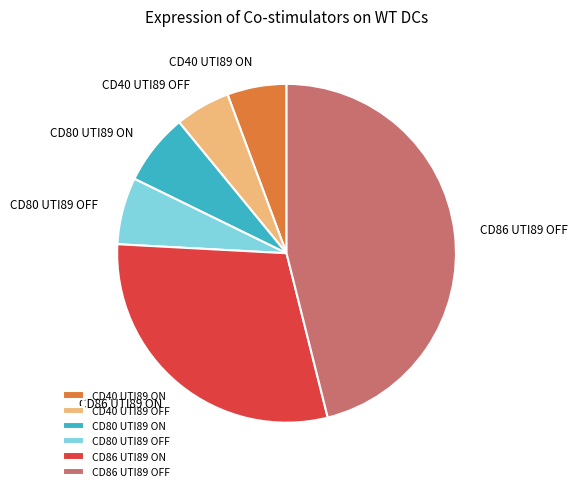

The CD40 UTI89 ON slice represents 1% of the pie. True or false?

False